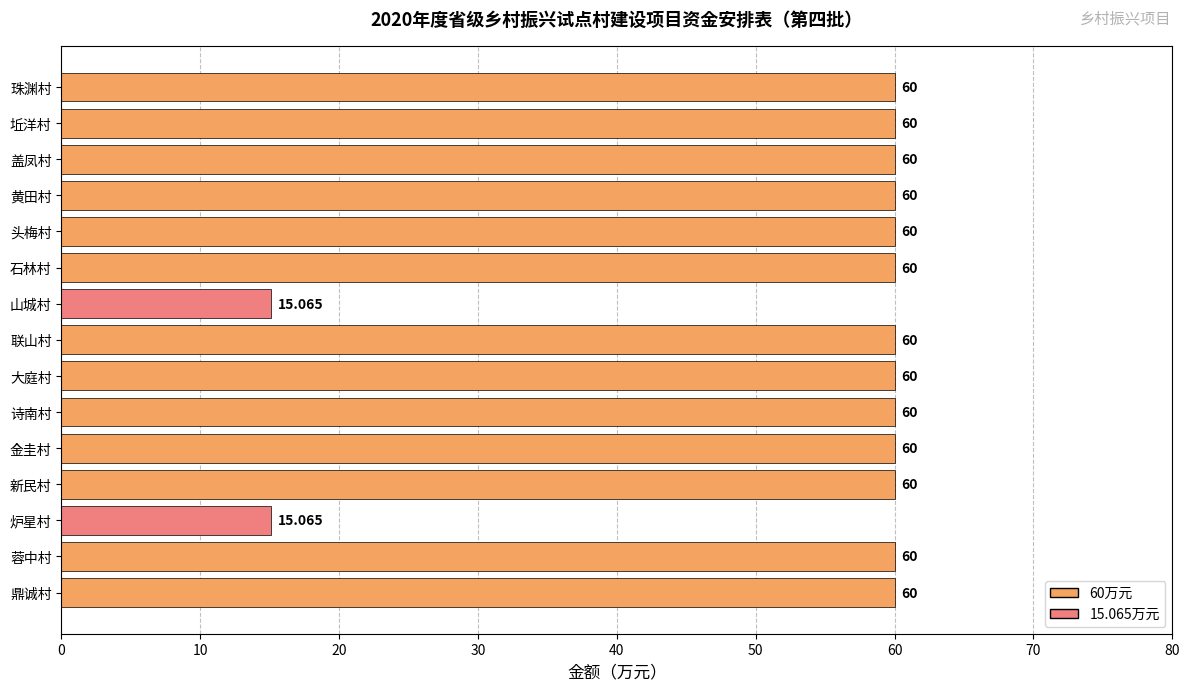

What is the label of the 8th bar from the bottom?

联山村